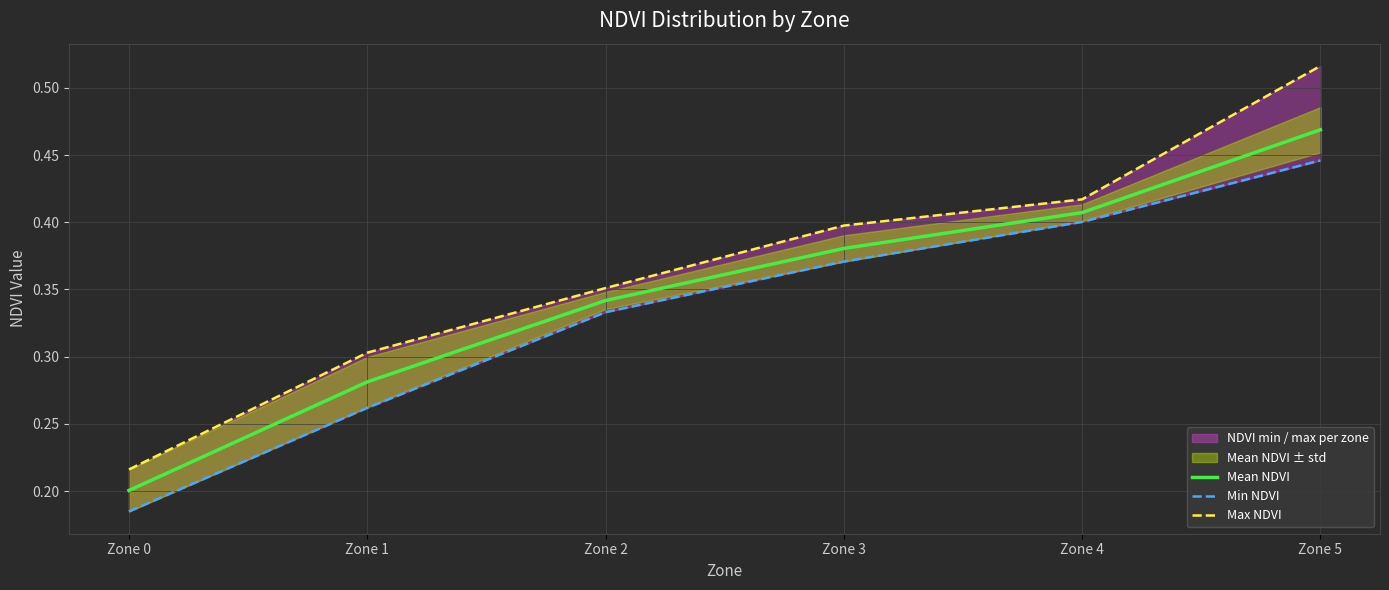

Is it true that Mean NDVI equals 0.2 at Zone 4?

False